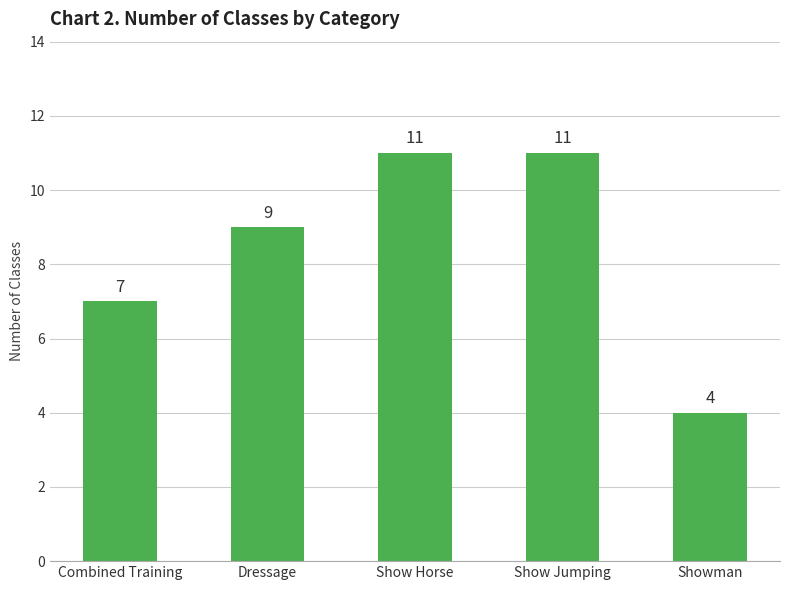

What is the difference between the maximum and minimum values?

7